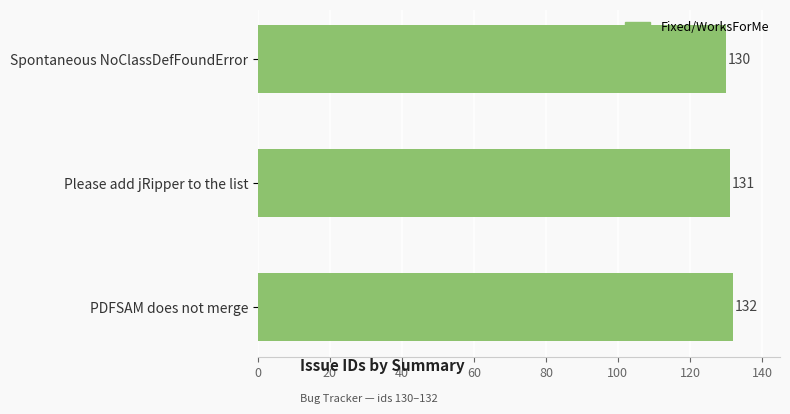

Rank the categories by value from lowest to highest.

Spontaneous NoClassDefFoundError, Please add jRipper to the list, PDFSAM does not merge